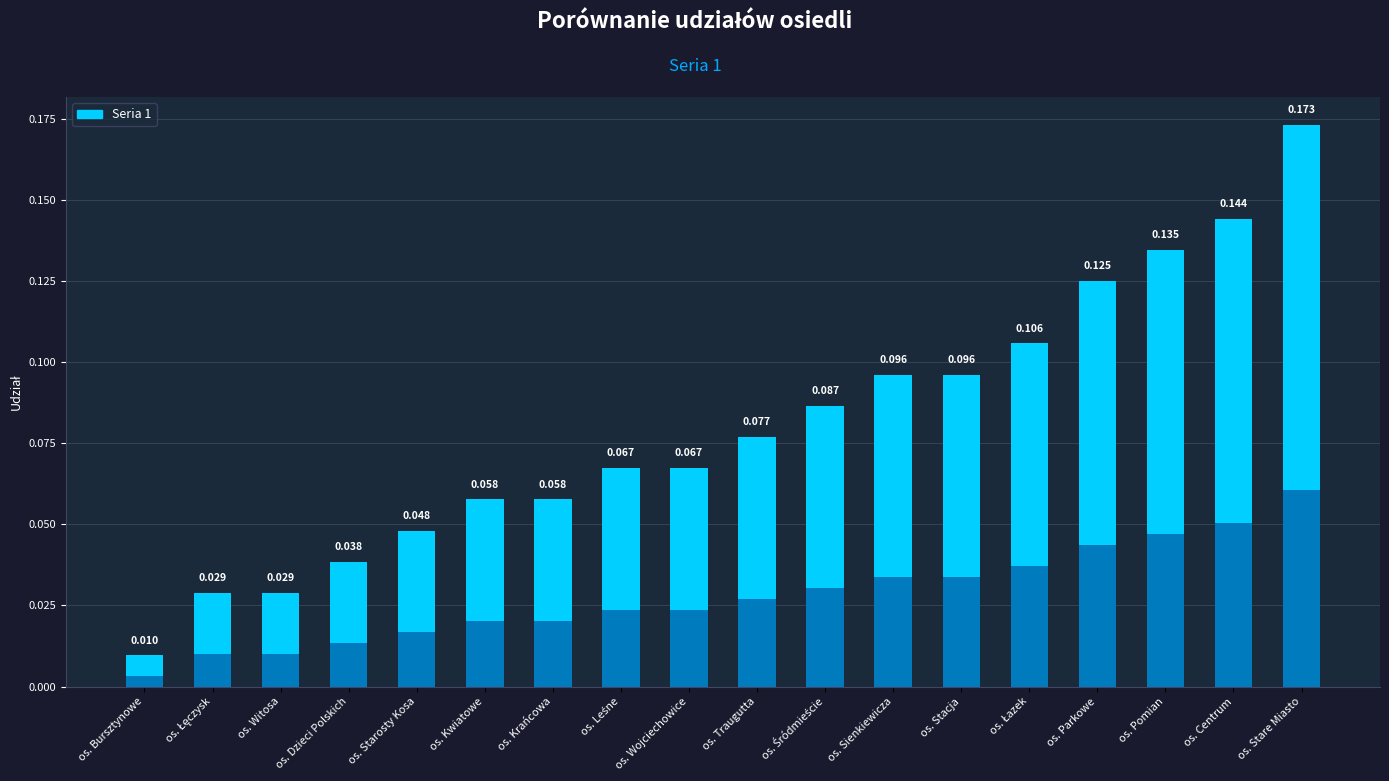

Reading right to left, extract all data points from this chart.

0.2	0.1	0.1	0.1	0.1	0.1	0.1	0.1	0.1	0.1	0.1	0.1	0.1	0.0	0.0	0.0	0.0	0.0